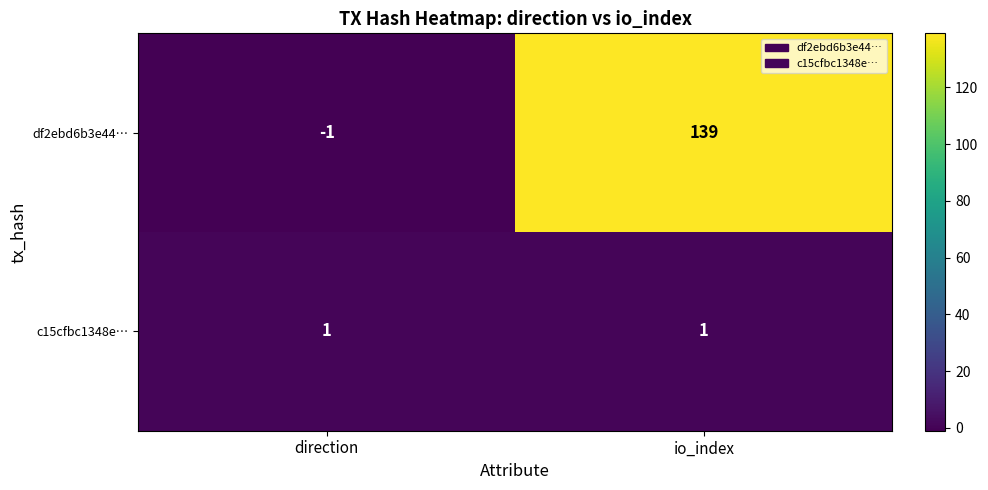

Which series changed the most between direction and io_index?

df2ebd6b3e44…